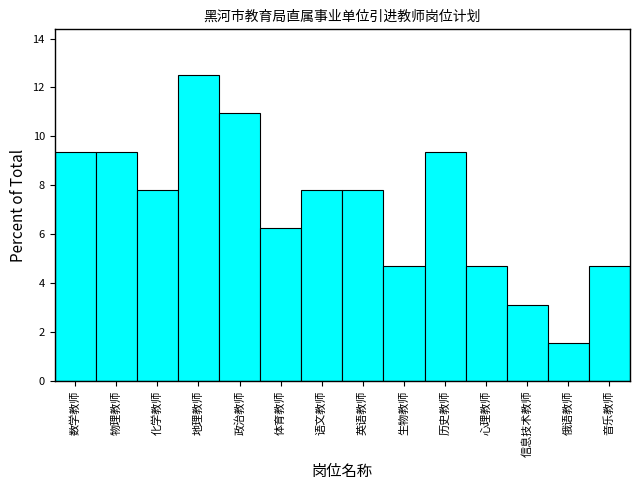

Approximately how many times larger is the value at 心理教师 compared to 英语教师?

0.6